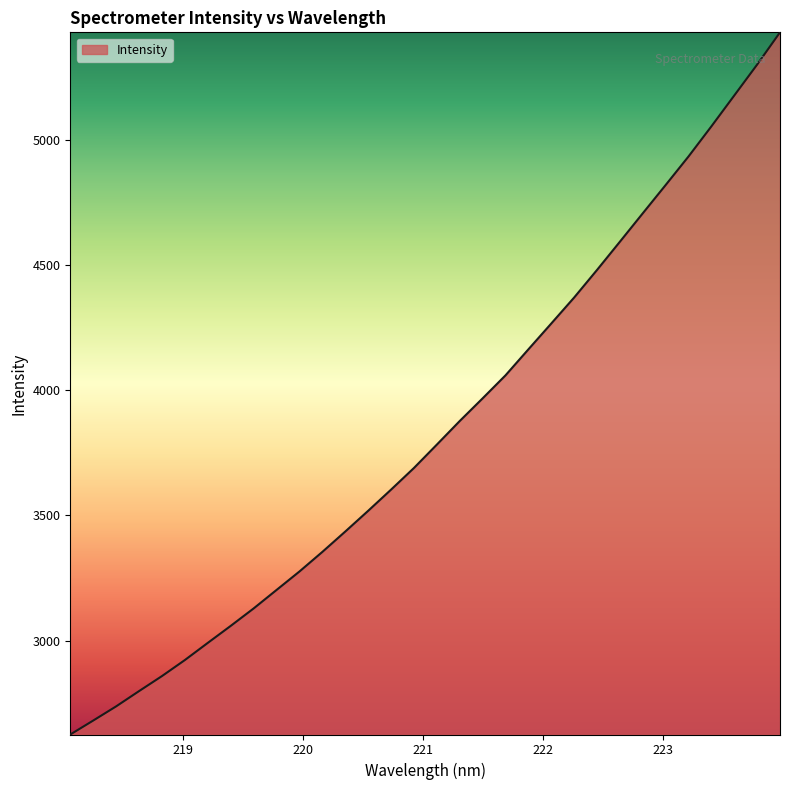

What is the smallest value displayed?

2624.8